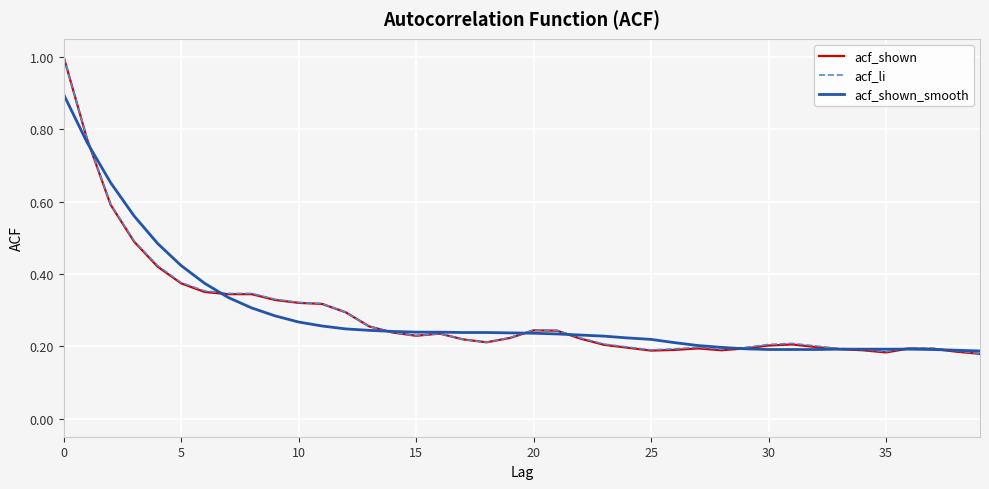

Which series has the widest spread of values?

acf_shown